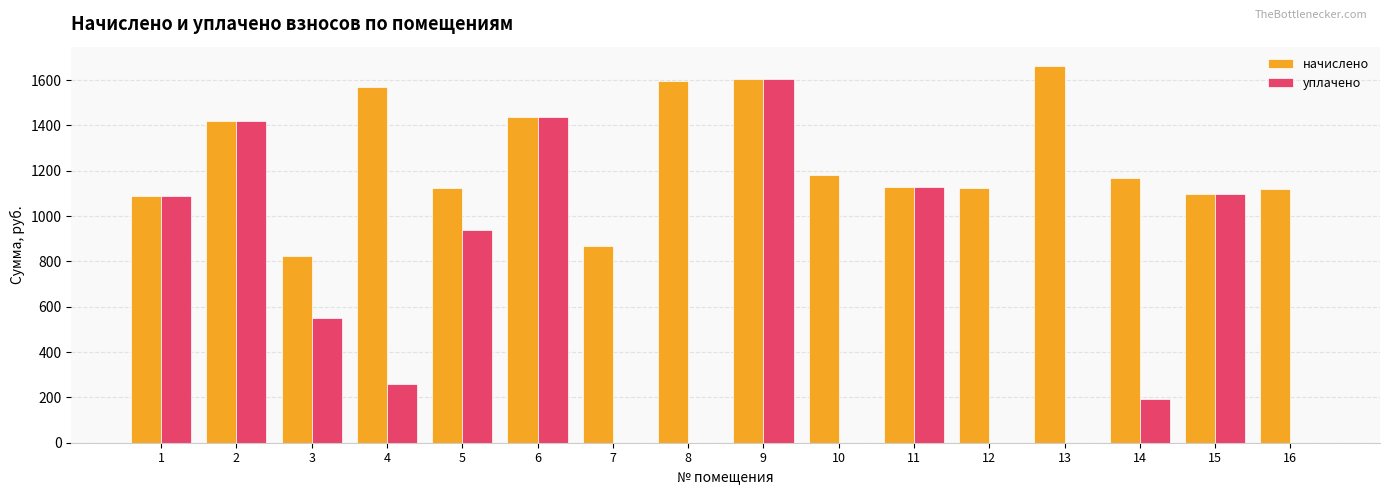

How many categories are shown in the chart?

16